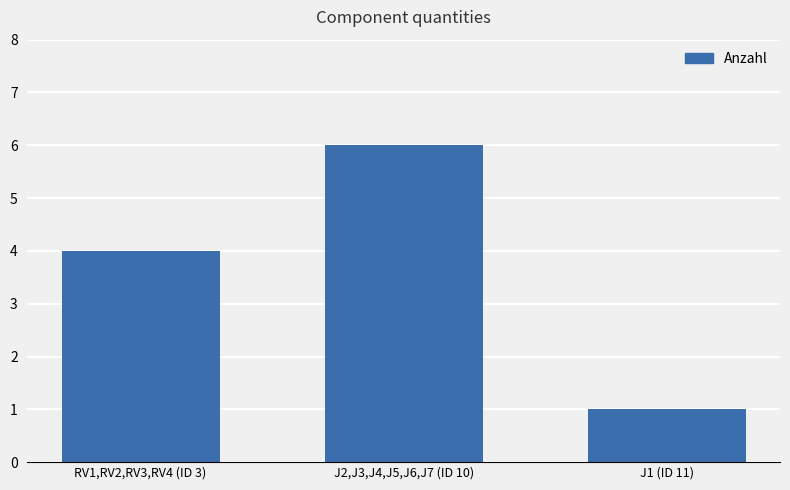

How many data points does each series have?

3